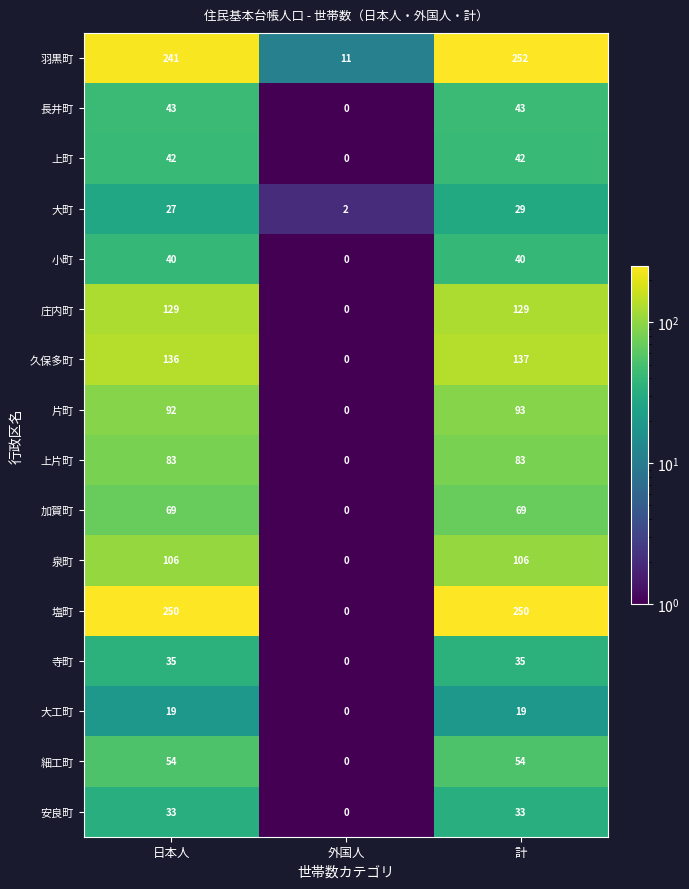

Which series has the largest total across all categories?

羽黒町